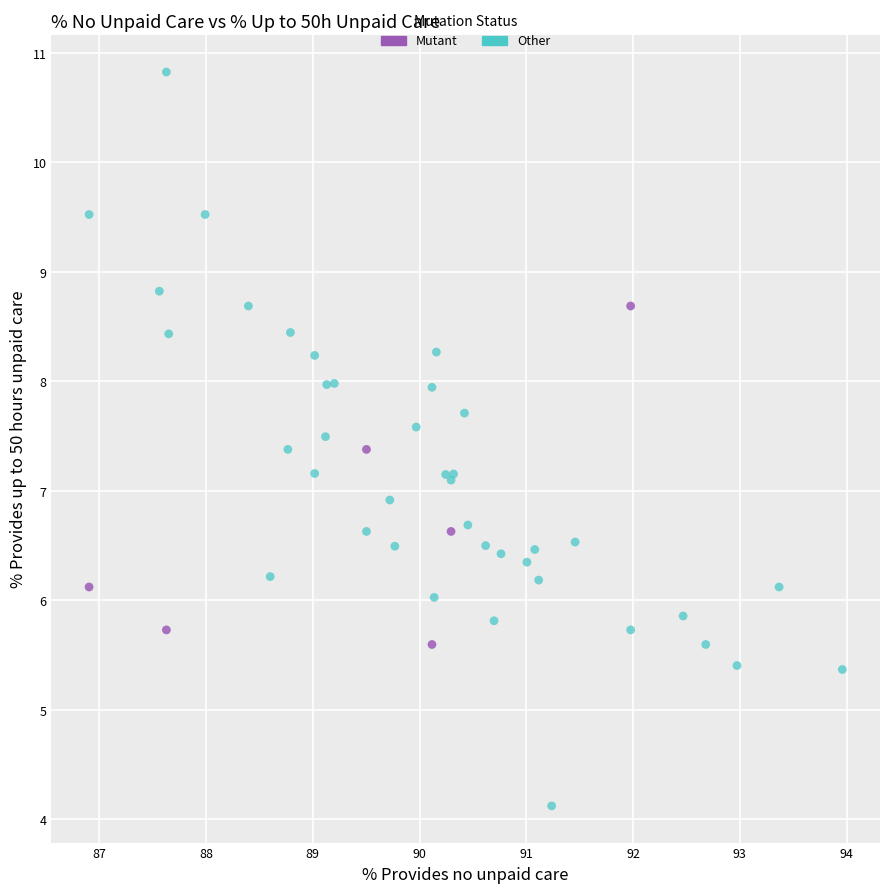

Which series contains the lowest Y value?

Other